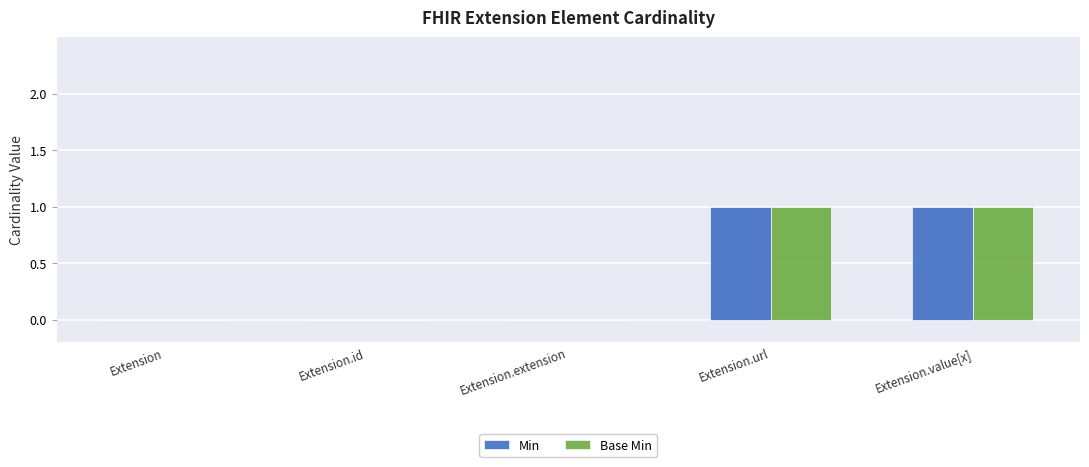

Reading right to left, list all the values displayed in this chart.

Min: 1	1	0	0	0
Base Min: 1	1	0	0	0